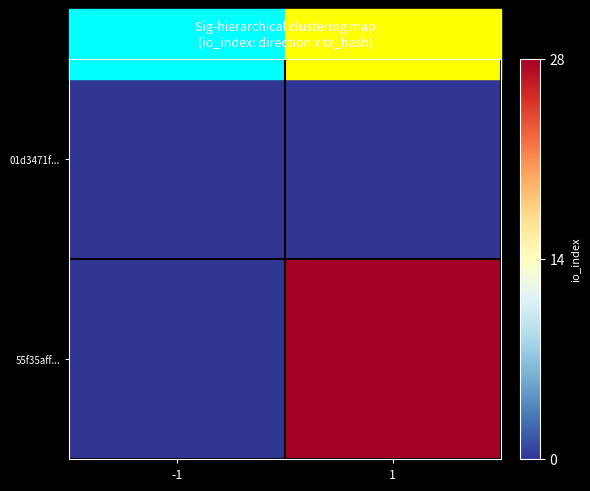

Reading left to right, list all the values displayed in this chart.

01d3471f...: -1=0	1=0
55f35aff...: -1=0	1=28